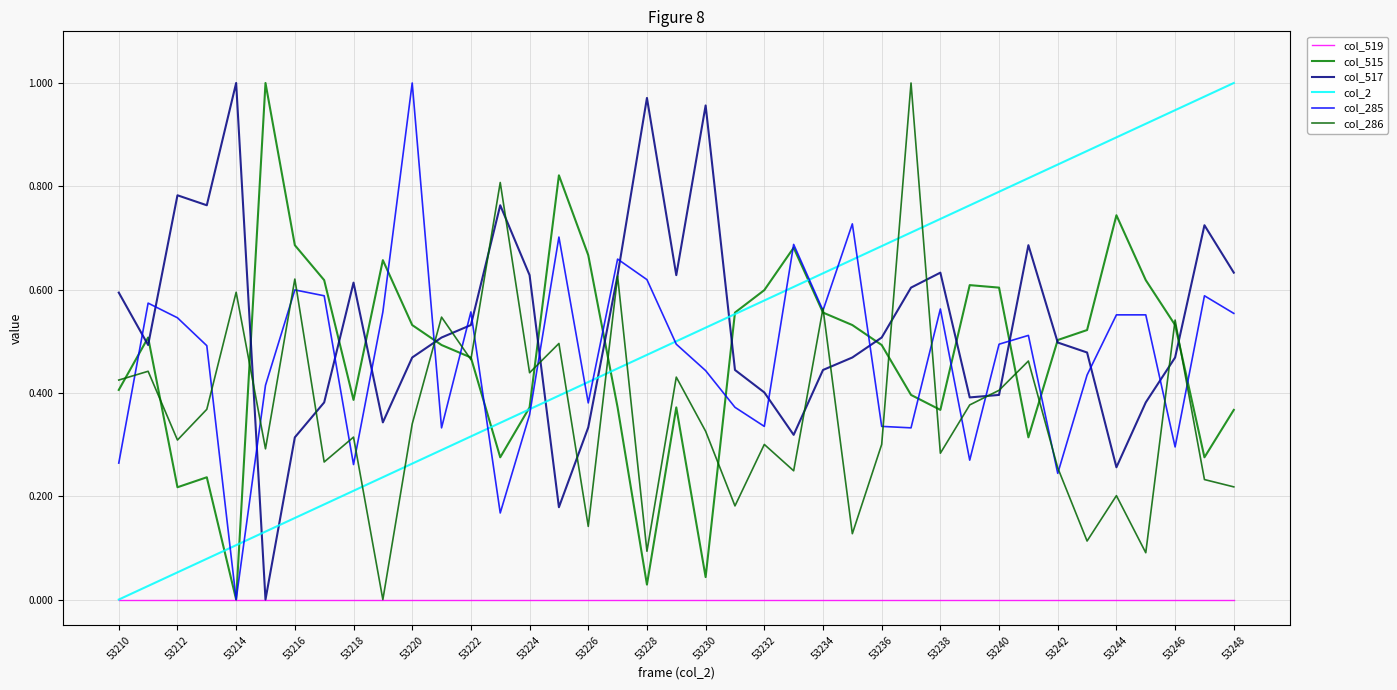

What is the maximum value shown in the chart?

1.0